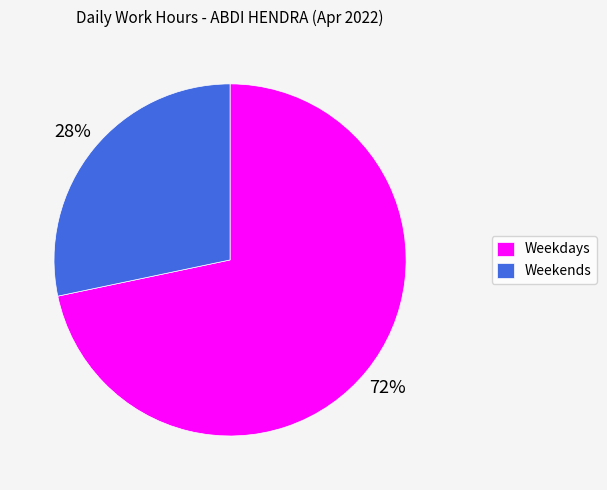

Rank the categories by value from lowest to highest.

Weekends, Weekdays